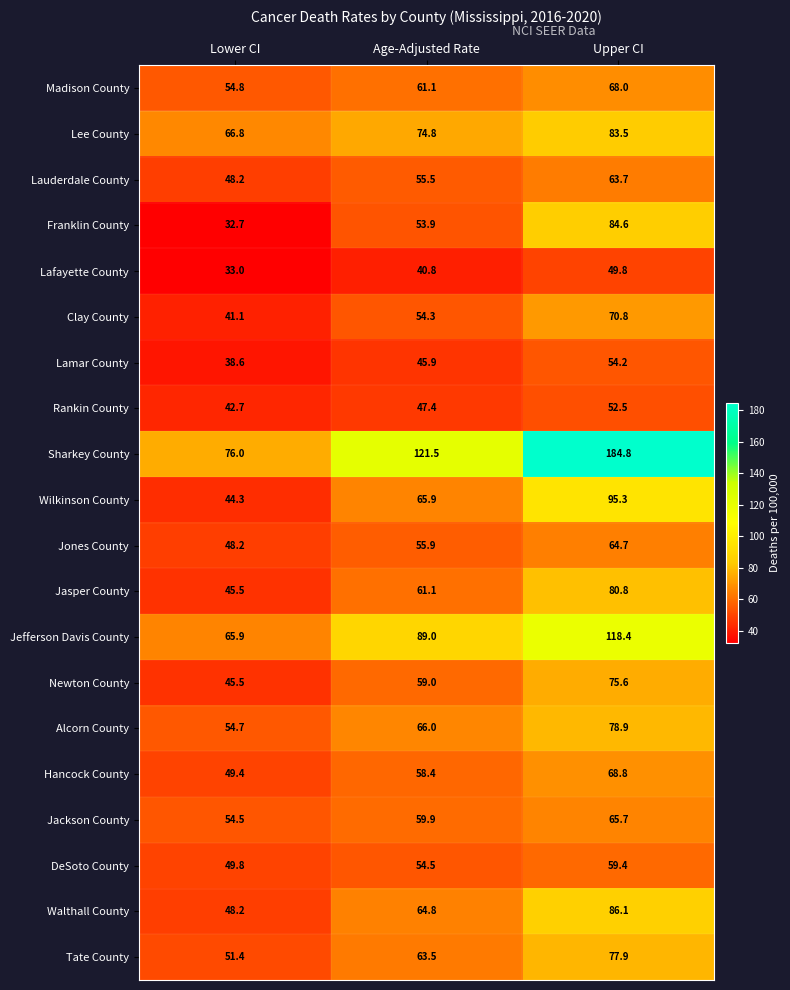

List the labels in order of DeSoto County value, largest first.

Upper CI, Age-Adjusted Rate, Lower CI